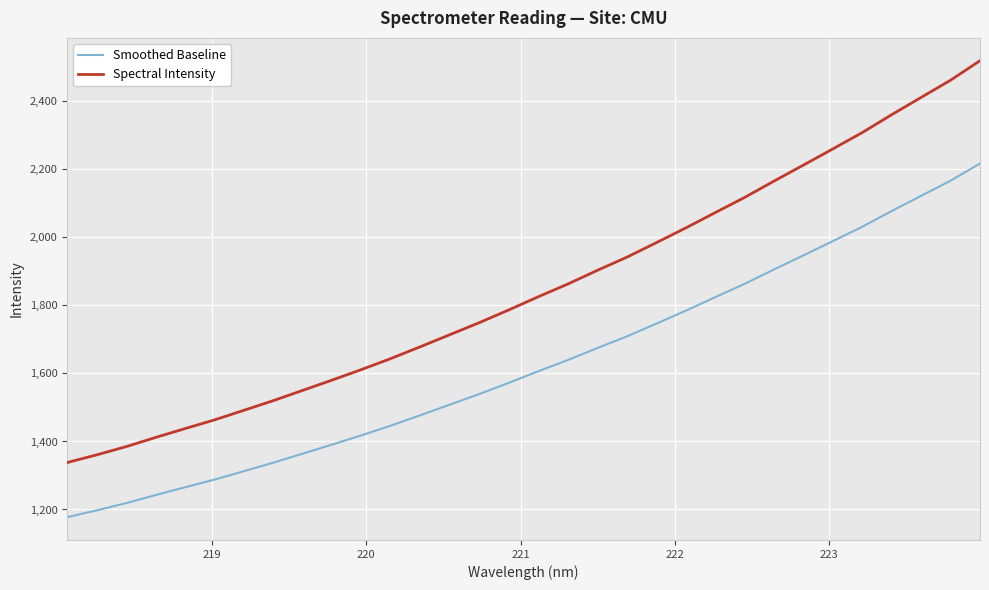

Which series has the largest range (max minus min)?

Spectral Intensity